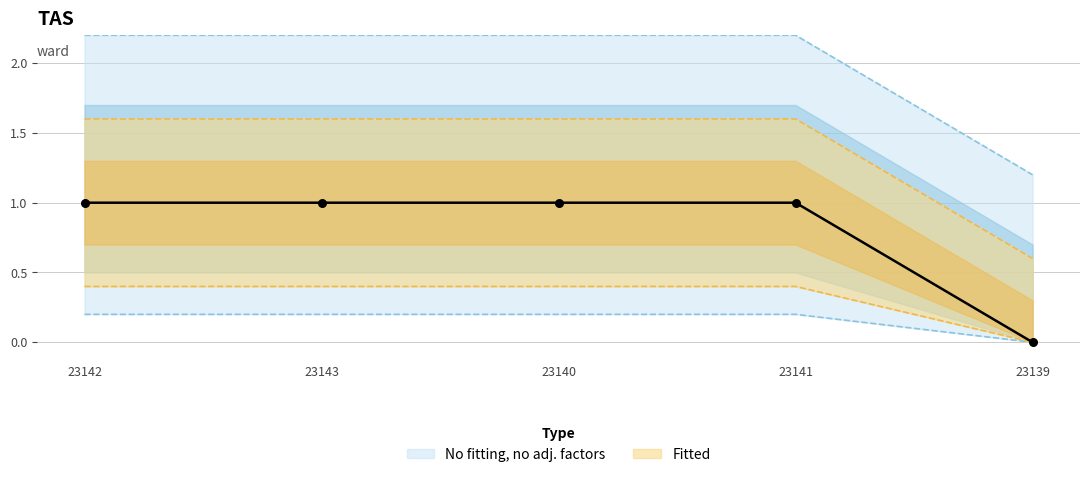

What is the ratio of the value at 23142 to the value at 23143?

1.0